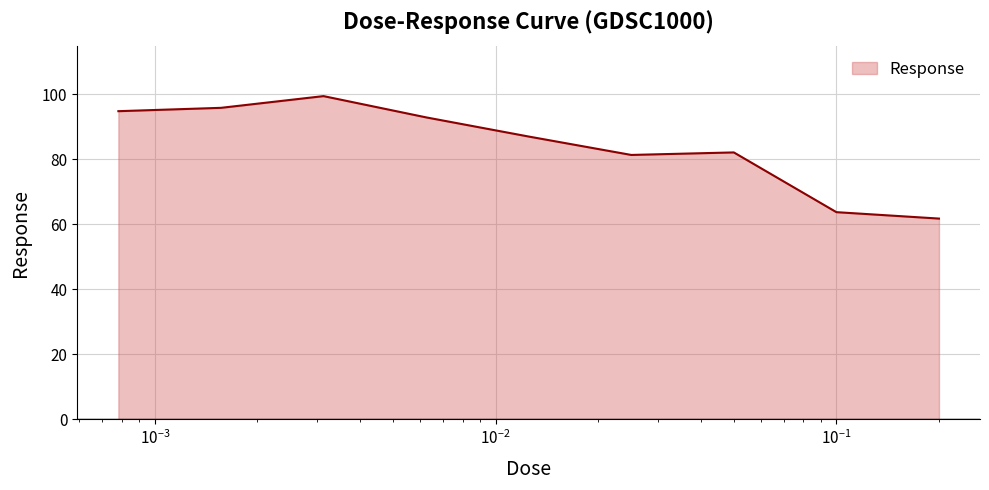

What is the greatest value displayed?

99.4